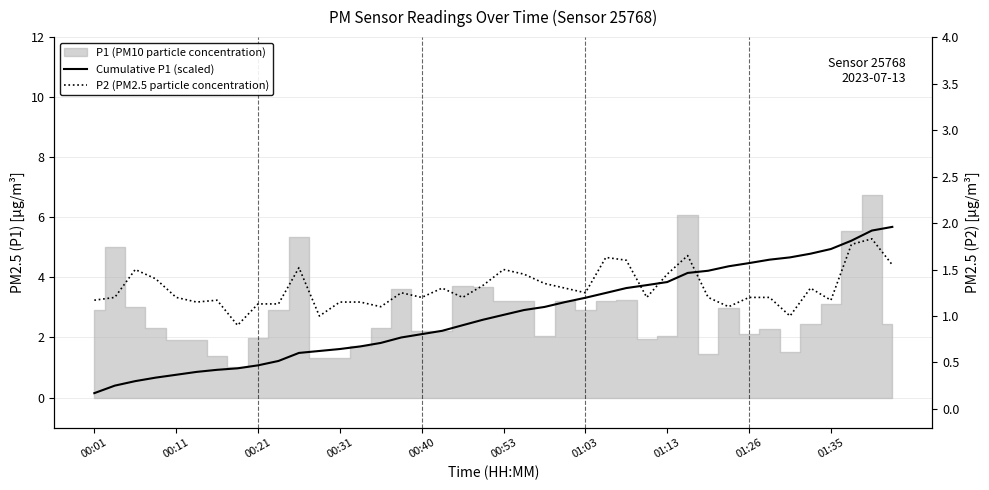

Is the value of P2 (PM2.5 particle concentration) at 39 greater than the value of Cumulative P1 (scaled) at 18?

No